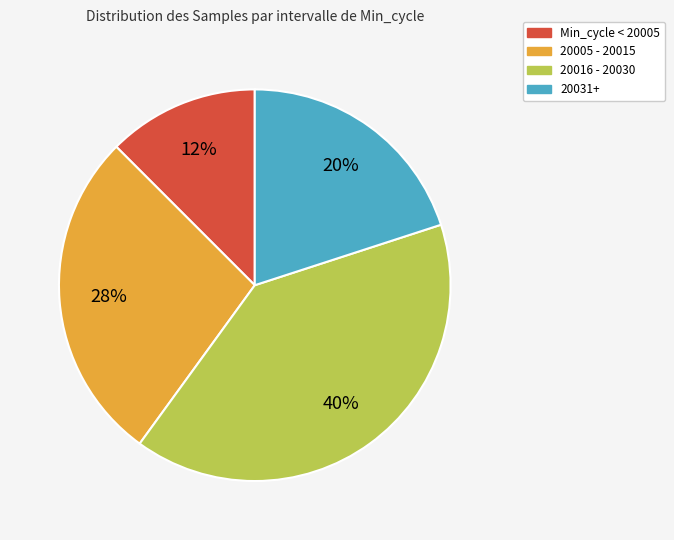

To the nearest percent, what is the average slice percentage?

25%